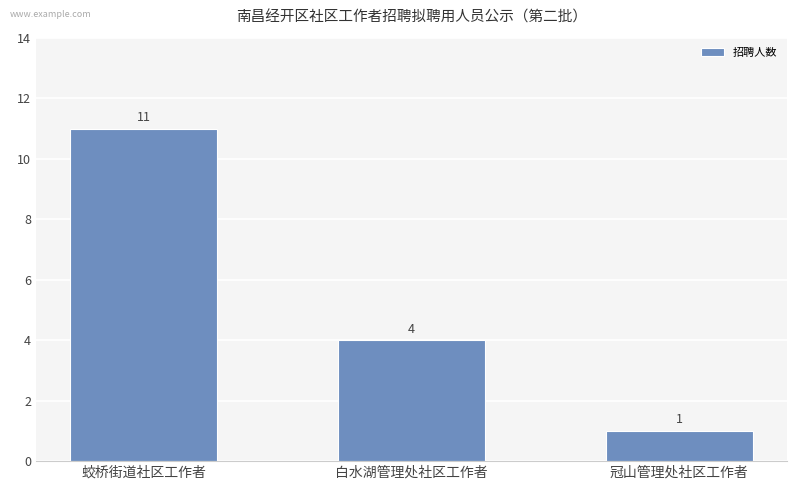

What is the minimum value shown in the chart?

1